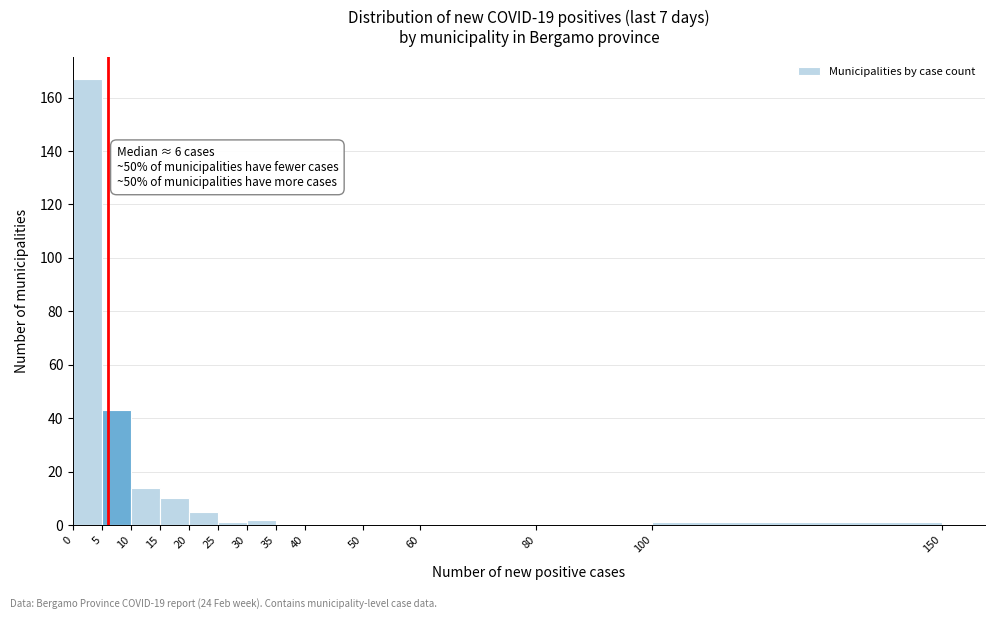

Which range on the x-axis has the tallest bar?

0 to 5